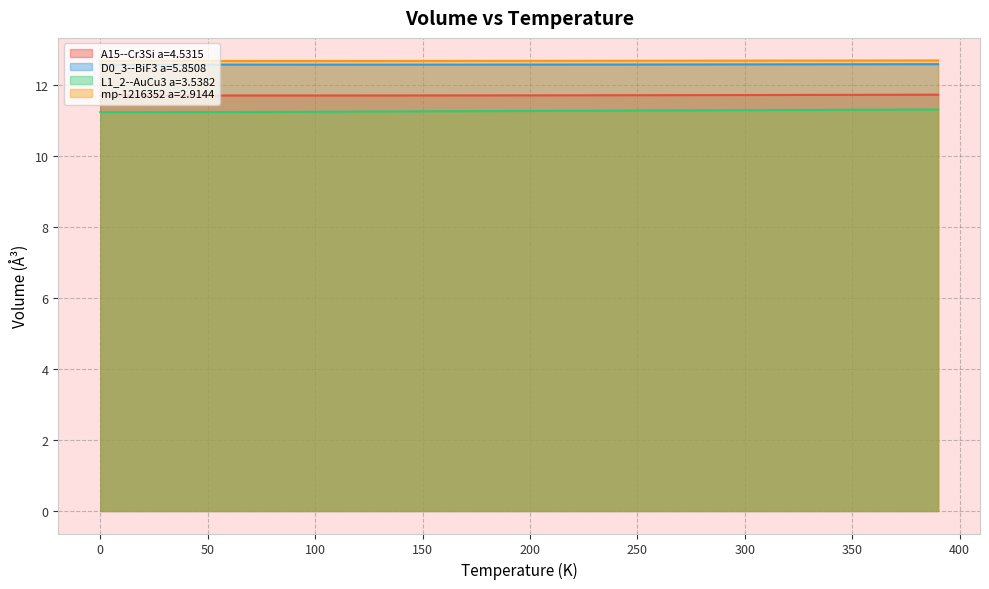

Reading left to right, list all the values displayed in this chart.

A15--Cr3Si a=4.5315: 0.0=11.7	10.0=11.7	20.0=11.7	30.0=11.7	40.0=11.7	50.0=11.7	60.0=11.7	70.0=11.7	80.0=11.7	90.0=11.7	100.0=11.7	110.0=11.7	120.0=11.7	130.0=11.7	140.0=11.7	150.0=11.7	160.0=11.7	170.0=11.7	180.0=11.7	190.0=11.7	200.0=11.7	210.0=11.7	220.0=11.7	230.0=11.7	240.0=11.7	250.0=11.7	260.0=11.7	270.0=11.7	280.0=11.7	290.0=11.7	300.0=11.7	310.0=11.7	320.0=11.7	330.0=11.7	340.0=11.7	350.0=11.7	360.0=11.7	370.0=11.7	380.0=11.7	390.0=11.7
D0_3--BiF3 a=5.8508: 0.0=12.6	10.0=12.6	20.0=12.6	30.0=12.6	40.0=12.6	50.0=12.6	60.0=12.6	70.0=12.6	80.0=12.6	90.0=12.6	100.0=12.6	110.0=12.6	120.0=12.6	130.0=12.6	140.0=12.6	150.0=12.6	160.0=12.6	170.0=12.6	180.0=12.6	190.0=12.6	200.0=12.6	210.0=12.6	220.0=12.6	230.0=12.6	240.0=12.6	250.0=12.6	260.0=12.6	270.0=12.6	280.0=12.6	290.0=12.6	300.0=12.6	310.0=12.6	320.0=12.6	330.0=12.6	340.0=12.6	350.0=12.6	360.0=12.6	370.0=12.6	380.0=12.6	390.0=12.6
L1_2--AuCu3 a=3.5382: 0.0=11.2	10.0=11.2	20.0=11.2	30.0=11.2	40.0=11.2	50.0=11.2	60.0=11.2	70.0=11.2	80.0=11.2	90.0=11.2	100.0=11.2	110.0=11.2	120.0=11.2	130.0=11.2	140.0=11.2	150.0=11.3	160.0=11.3	170.0=11.3	180.0=11.3	190.0=11.3	200.0=11.3	210.0=11.3	220.0=11.3	230.0=11.3	240.0=11.3	250.0=11.3	260.0=11.3	270.0=11.3	280.0=11.3	290.0=11.3	300.0=11.3	310.0=11.3	320.0=11.3	330.0=11.3	340.0=11.3	350.0=11.3	360.0=11.3	370.0=11.3	380.0=11.3	390.0=11.3
mp-1216352 a=2.9144: 0.0=12.7	10.0=12.7	20.0=12.7	30.0=12.7	40.0=12.7	50.0=12.7	60.0=12.7	70.0=12.7	80.0=12.7	90.0=12.7	100.0=12.7	110.0=12.7	120.0=12.7	130.0=12.7	140.0=12.7	150.0=12.7	160.0=12.7	170.0=12.7	180.0=12.7	190.0=12.7	200.0=12.7	210.0=12.7	220.0=12.7	230.0=12.7	240.0=12.7	250.0=12.7	260.0=12.7	270.0=12.7	280.0=12.7	290.0=12.7	300.0=12.7	310.0=12.7	320.0=12.7	330.0=12.7	340.0=12.7	350.0=12.7	360.0=12.7	370.0=12.7	380.0=12.7	390.0=12.7